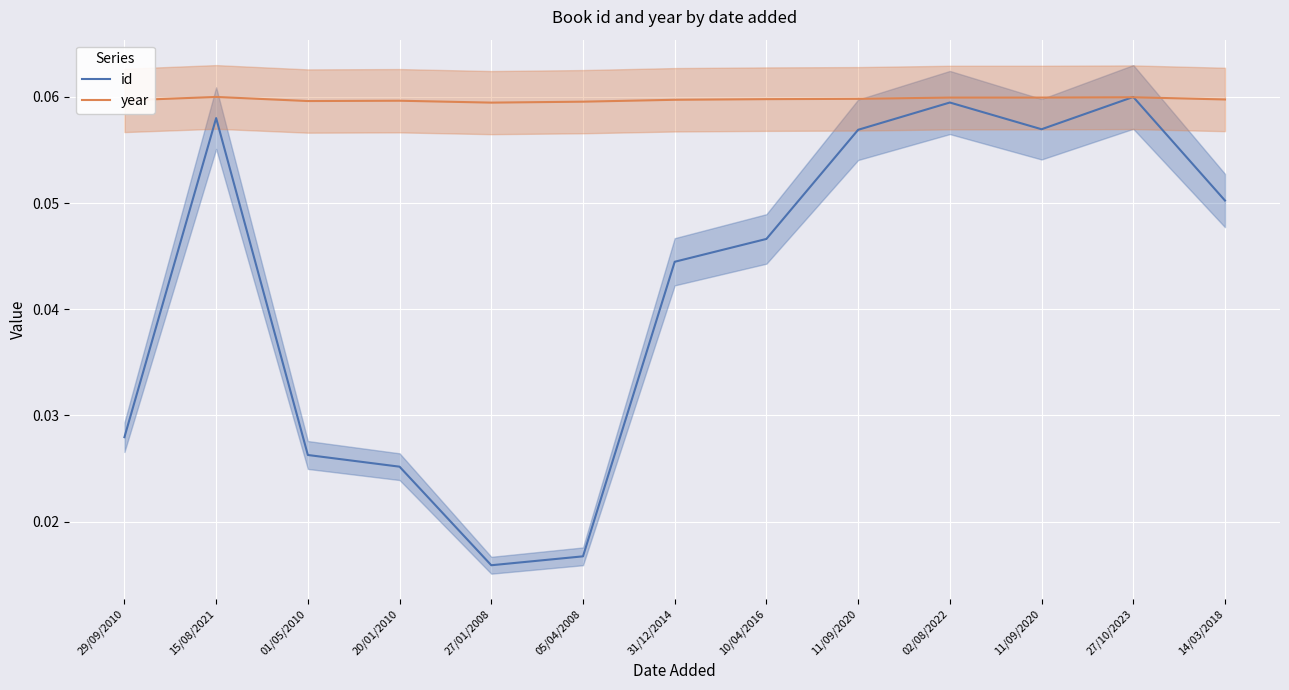

After their last crossing, which series has the higher values: year or id?

year